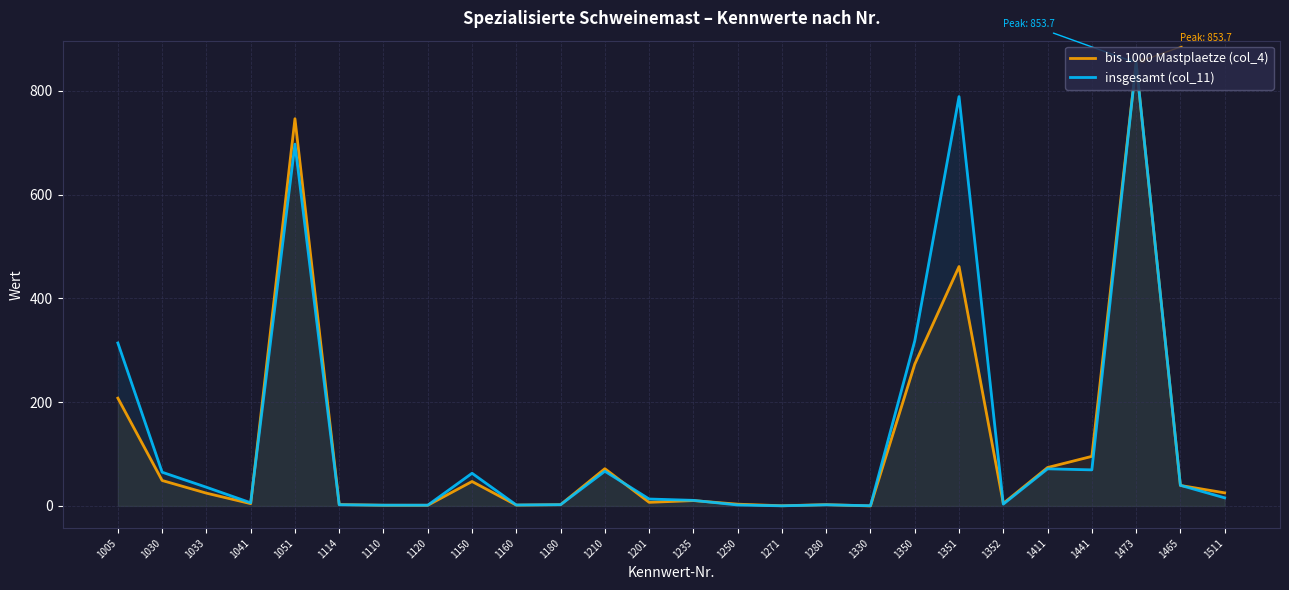

What is the value of the insgesamt (col_11) point at the 25th from the left?

39.7